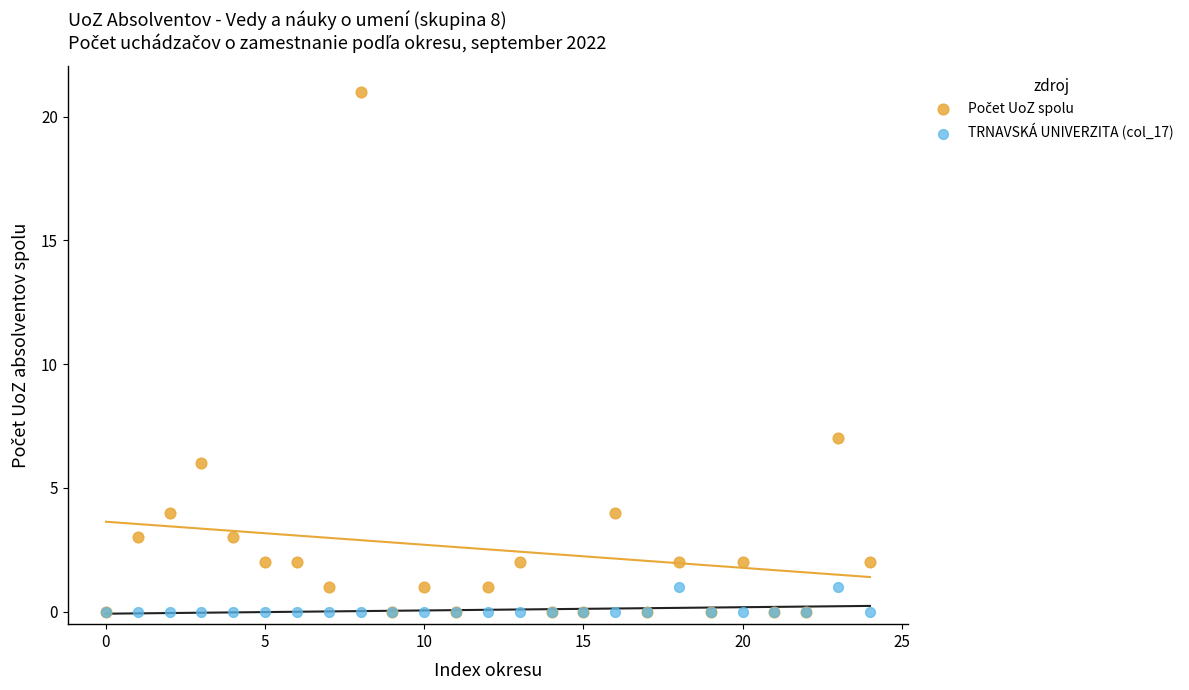

Across all series, what Y value is closest to 10?

7